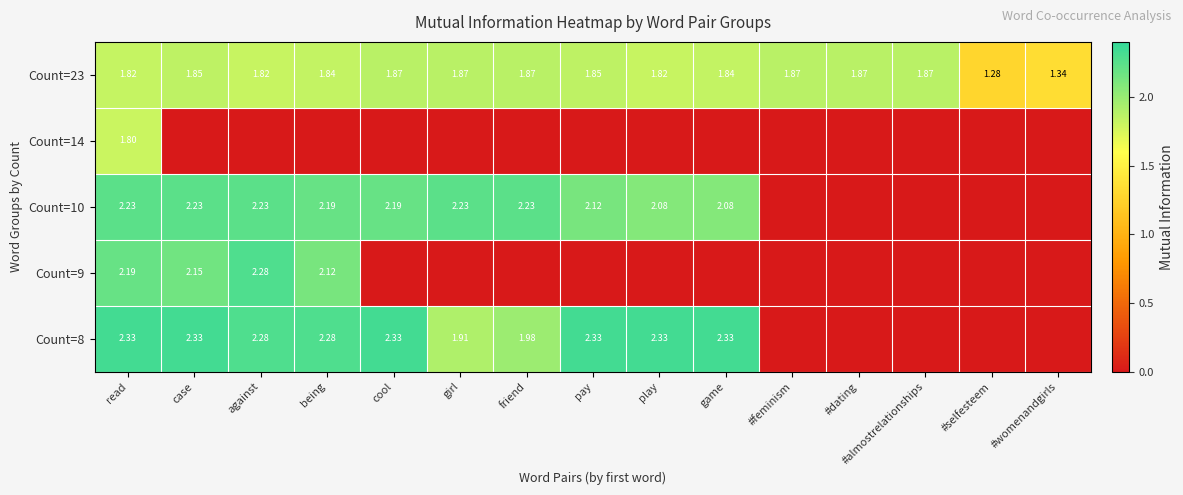

What is the difference between the Count=10 values at read and game?

0.2